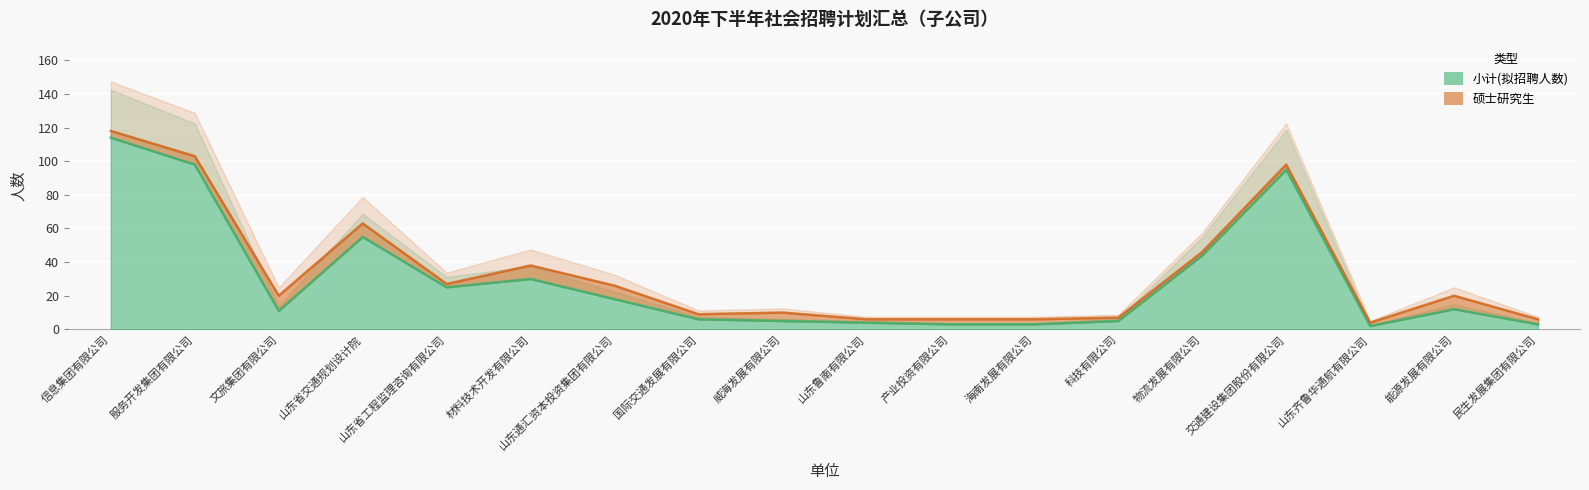

What is the sum of all values?

533